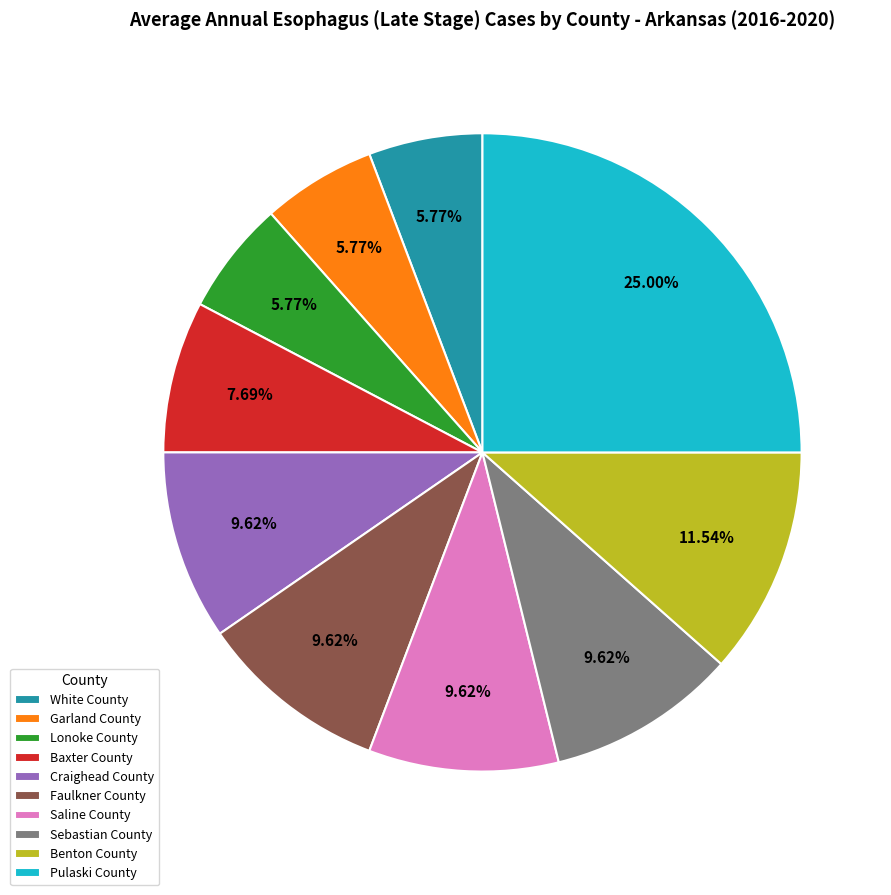

Between White County and Saline County, which is larger?

Saline County